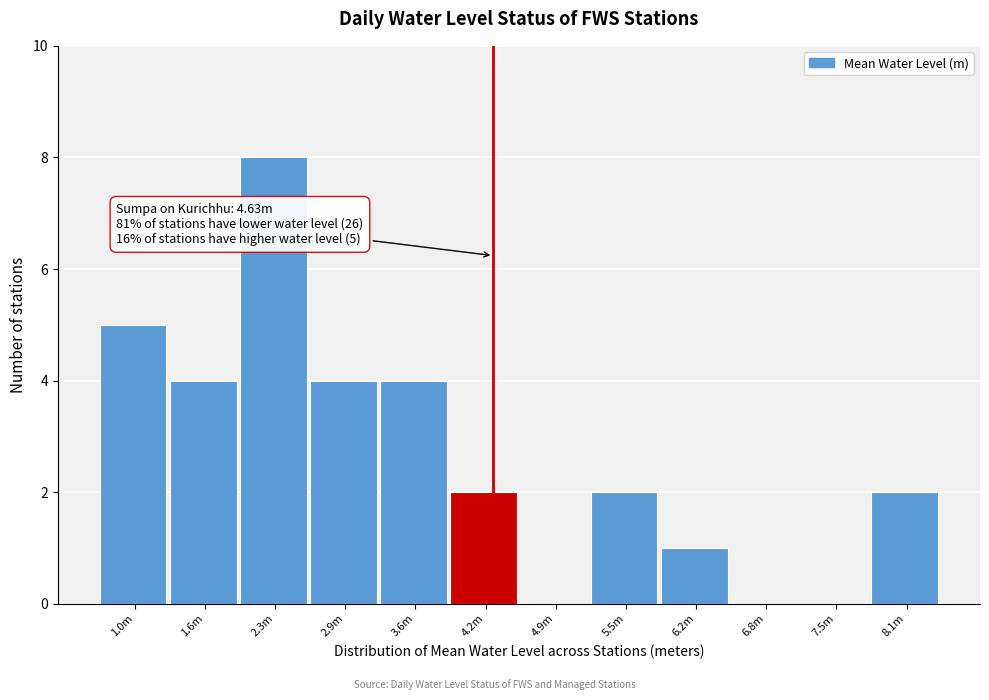

Reading right to left, what are all the values shown in this chart?

8.1m=2	7.5m=0	6.8m=0	6.2m=1	5.5m=2	4.9m=0	4.2m=2	3.6m=4	2.9m=4	2.3m=8	1.6m=4	1.0m=5